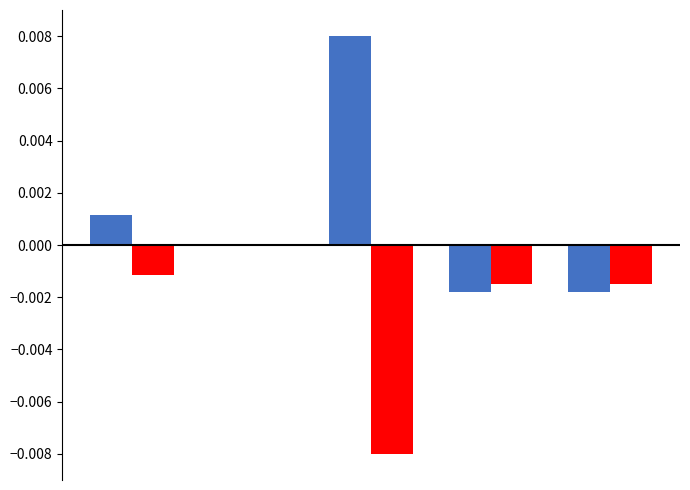

Count the number of categories in the chart.

5